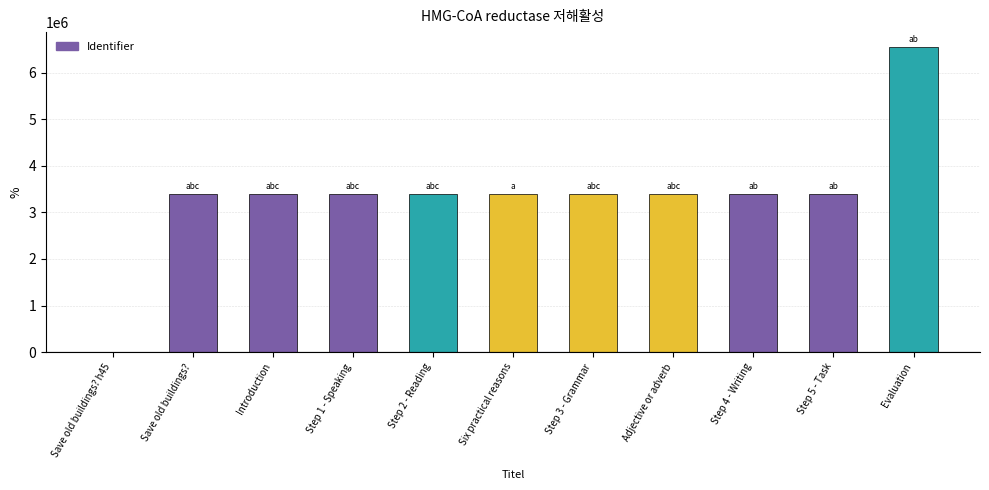

Are the bars horizontal?

No